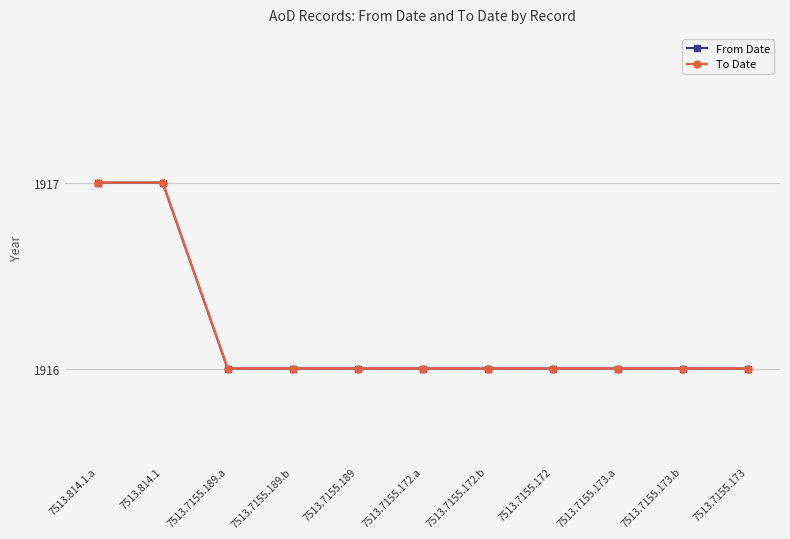

How many To Date values are between 1916 and 1917?

11